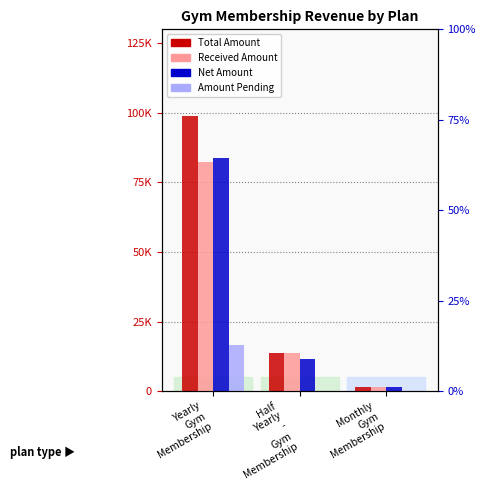

List the series in order of their peak value, lowest first.

Amount Pending, Received Amount, Net Amount, Total Amount